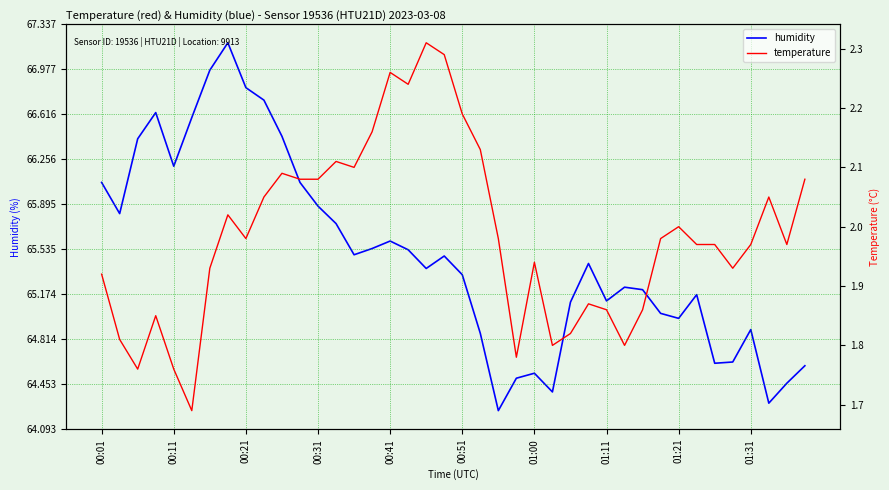

At which label does humidity first exceed 65?

00:01